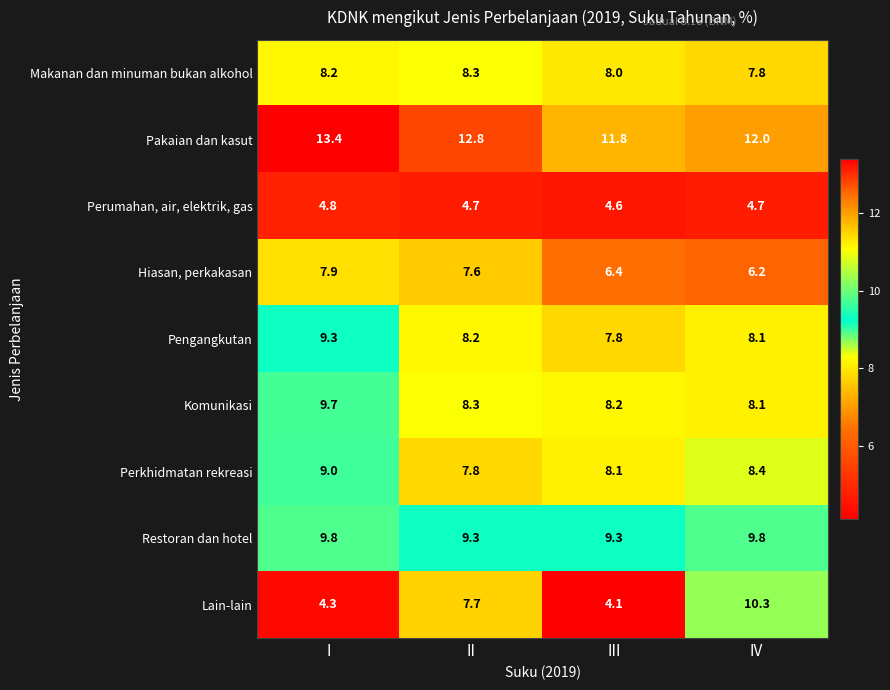

Is the value of Pakaian dan kasut at IV greater than the value of Pengangkutan at III?

Yes